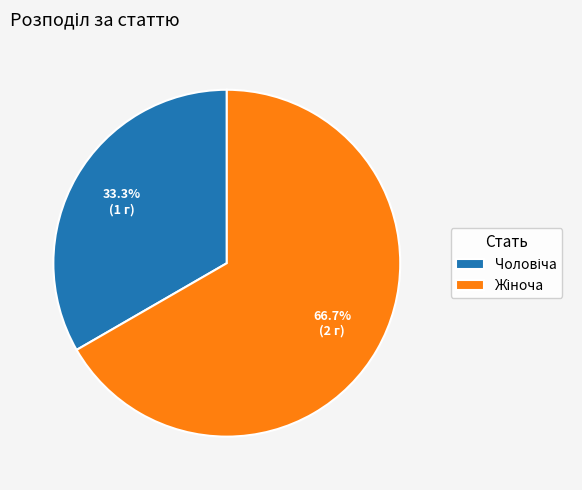

How many segments does this pie chart have?

2